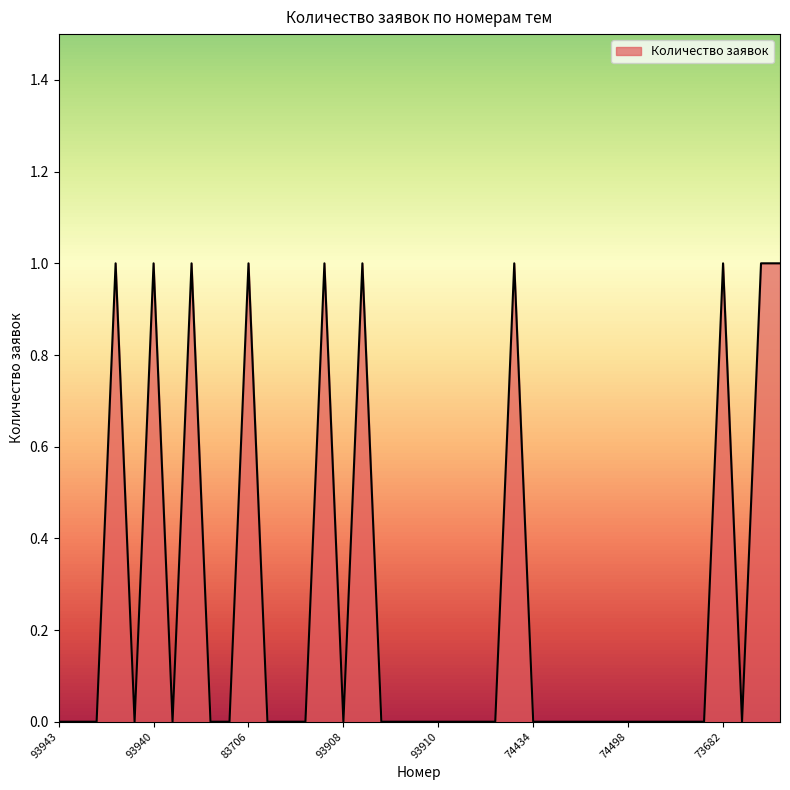

Is this an area chart (filled region under the line)?

Yes